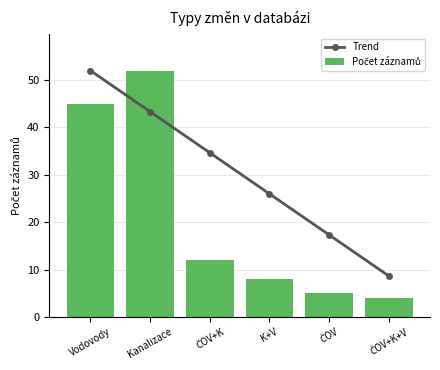

The value of Trend at K+V is 9.9. True or false?

False